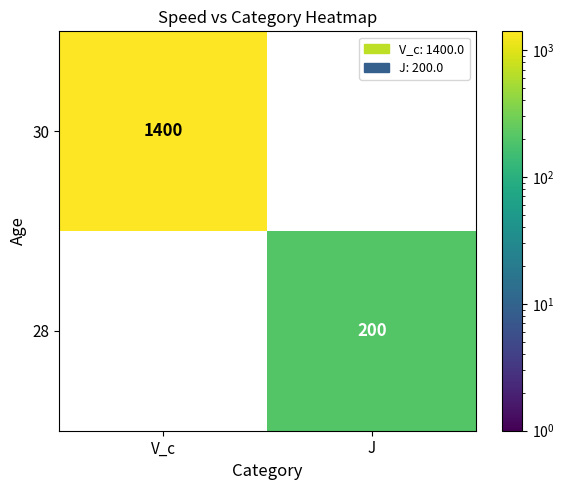

List the series in order of their overall mean, lowest first.

28, 30